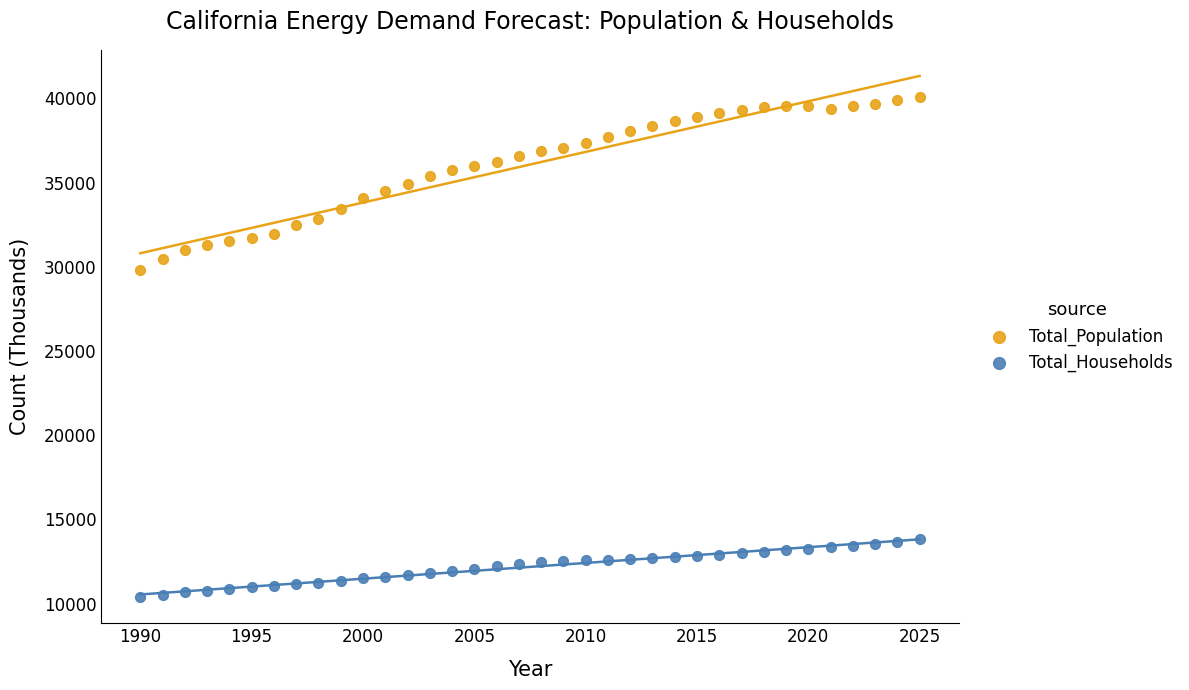

Which series has the largest Y range (max minus min)?

Total_Population